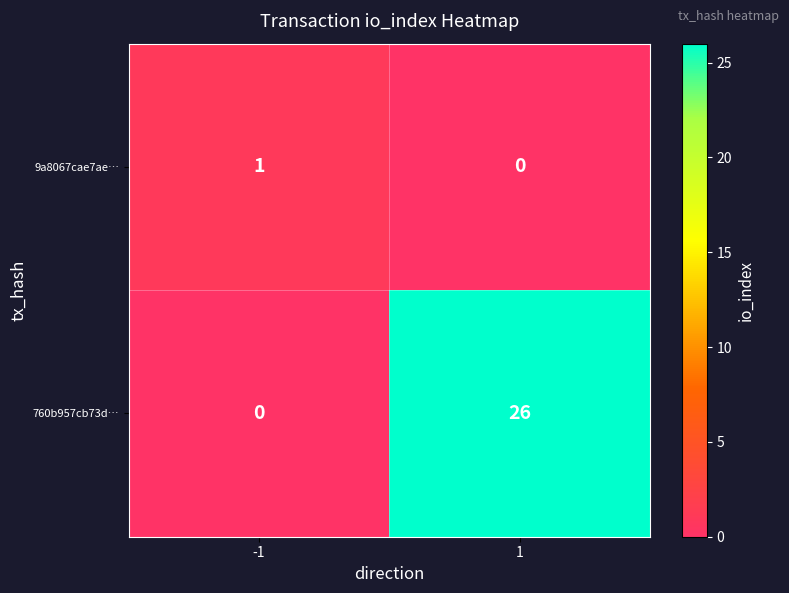

How many values in 760b957cb73d… are above zero?

1